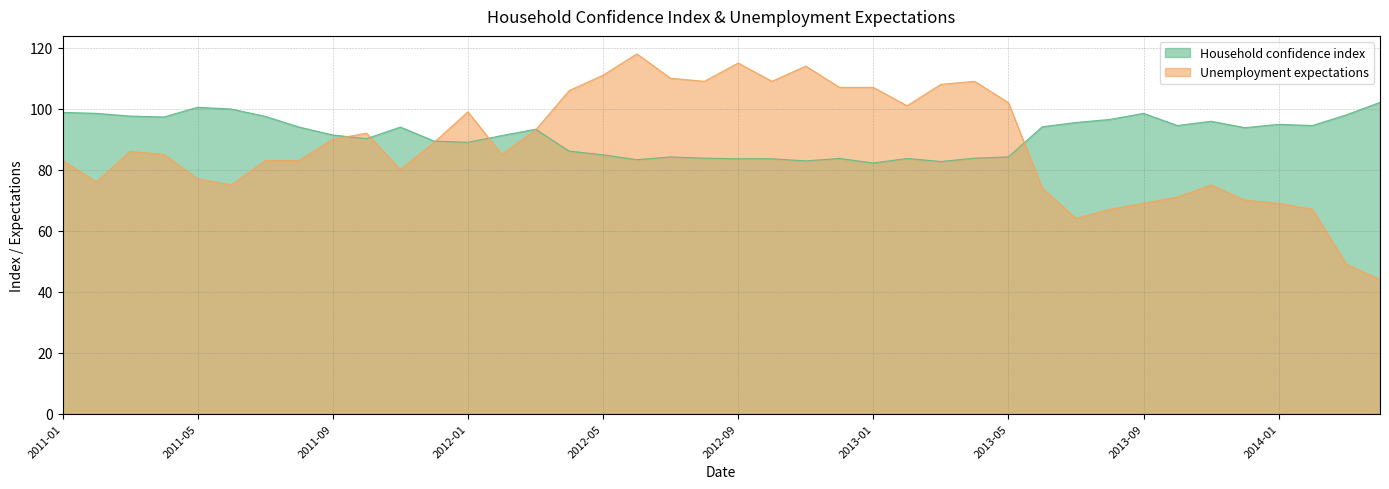

Where is Unemployment expectations nearest to the value 81?

2011-11